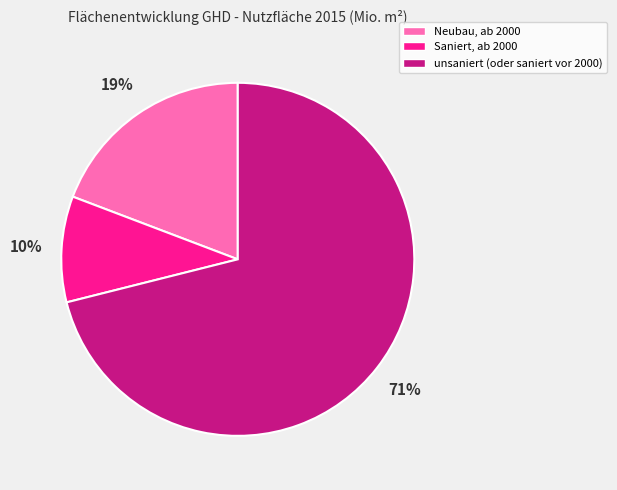

Is there a majority slice in this chart?

Yes